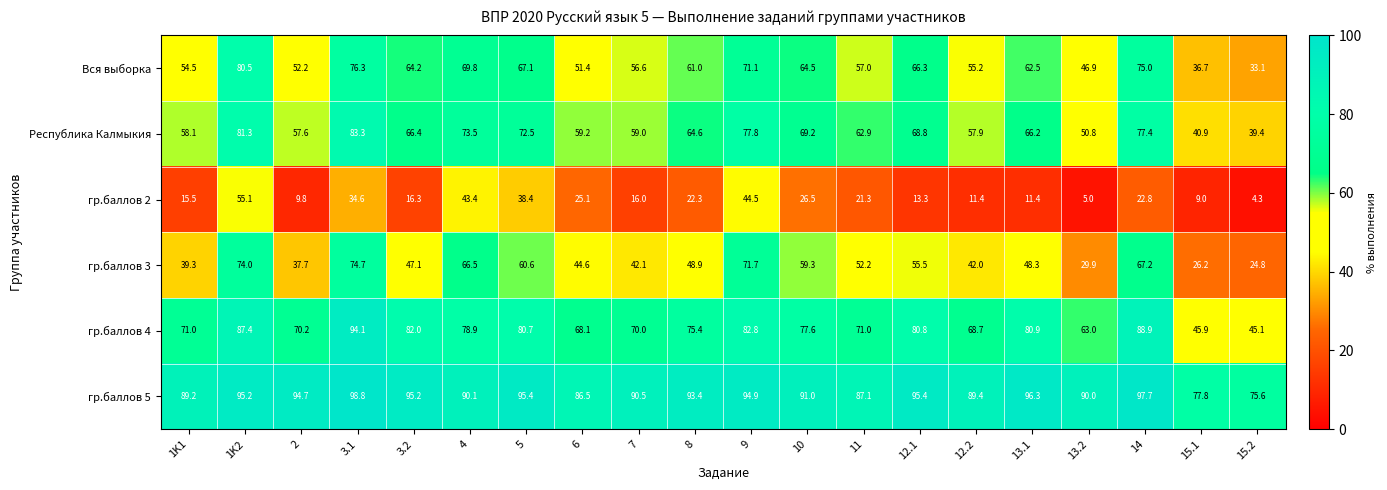

Which series has the largest total across all categories?

гр.баллов 5